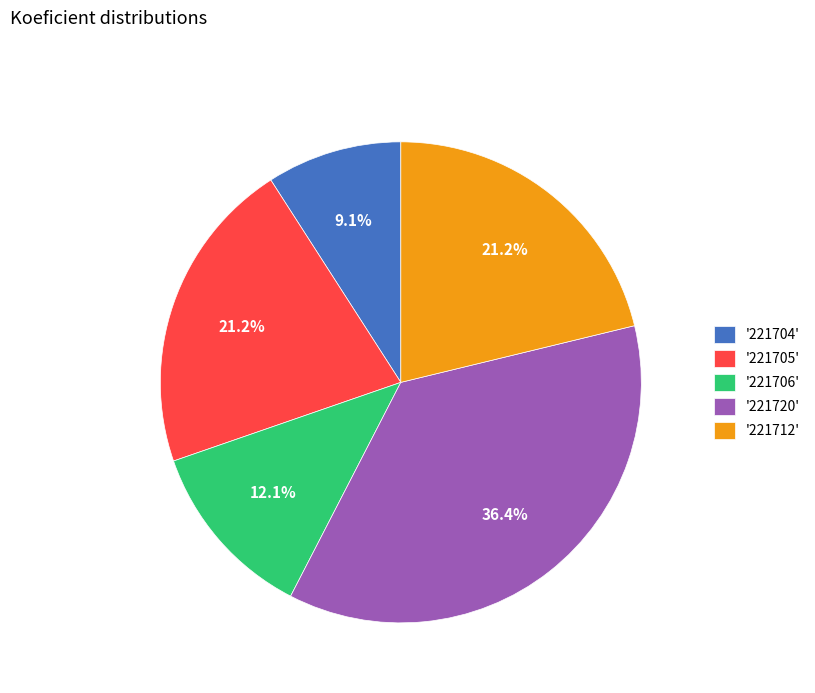

Does any single category account for the majority?

No